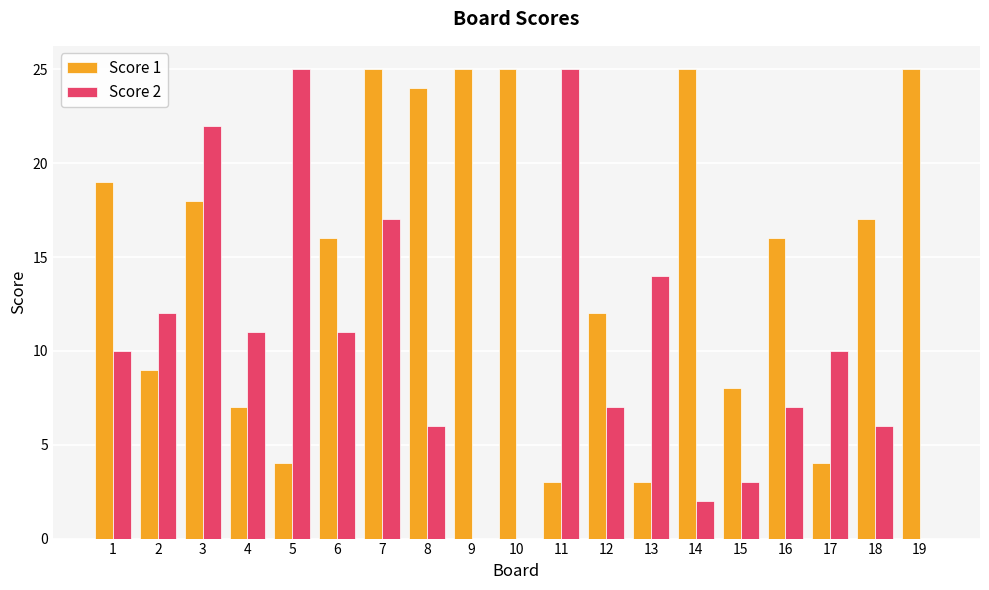

What is the maximum value shown in the chart?

25